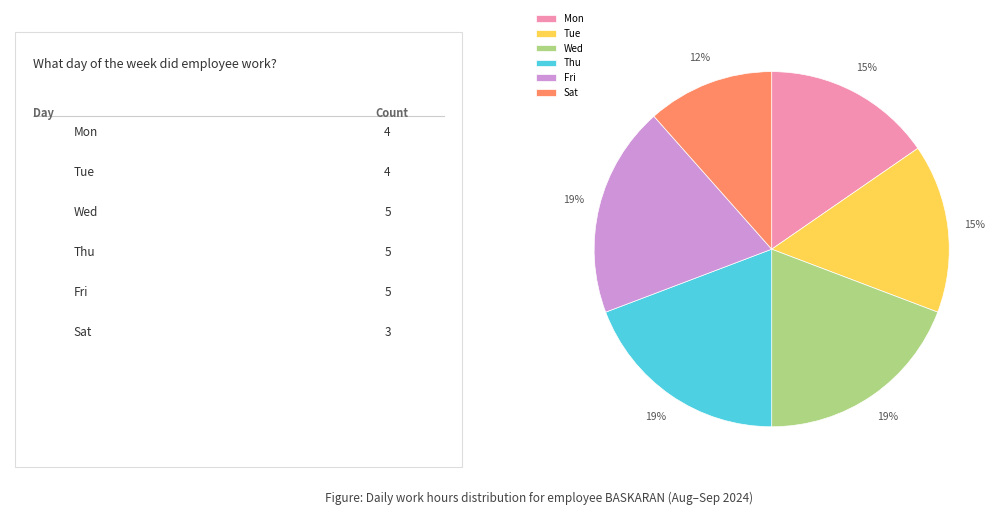

What percentage is the Tue slice, to the nearest percent?

15%